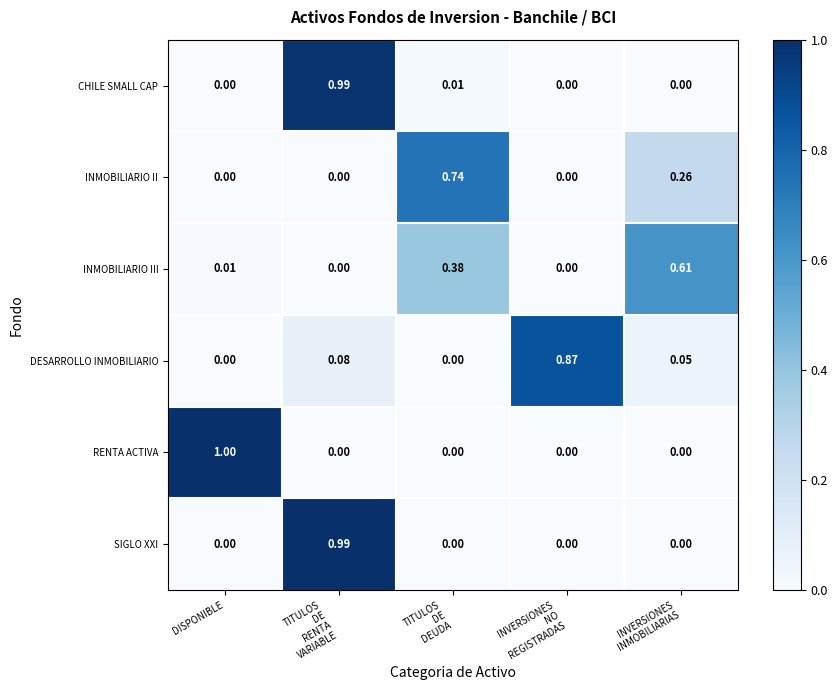

At which category is the sum across all series the highest?

TITULOS
DE
RENTA
VARIABLE